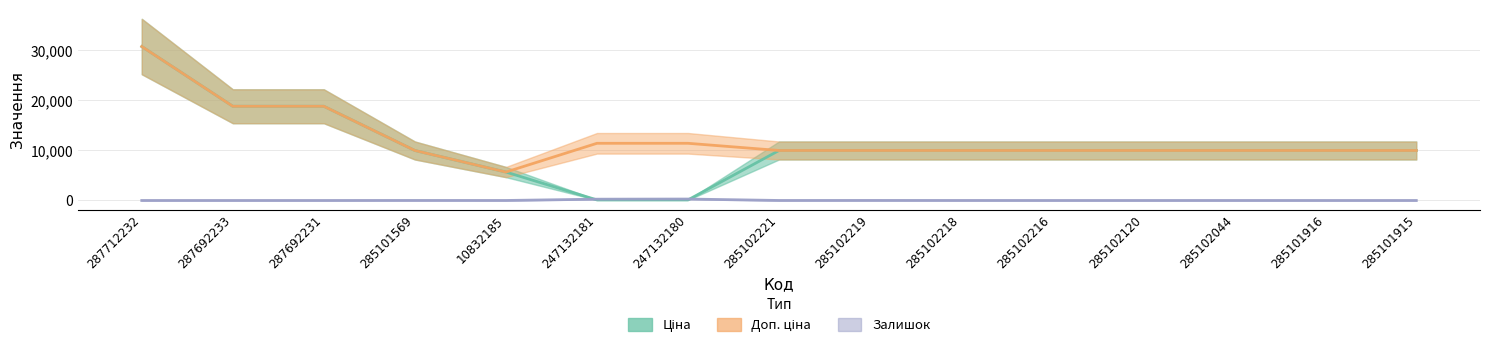

The value of Ціна at 285102216 is 9975.0. True or false?

True